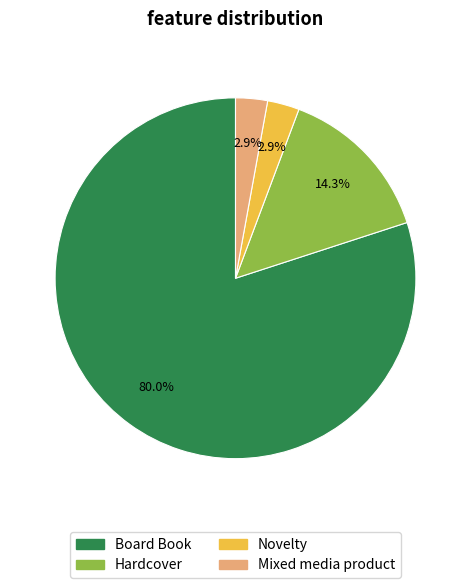

How many segments does this pie chart have?

4